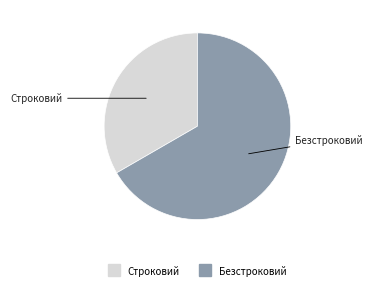

Which category accounts for the majority?

Безстроковий